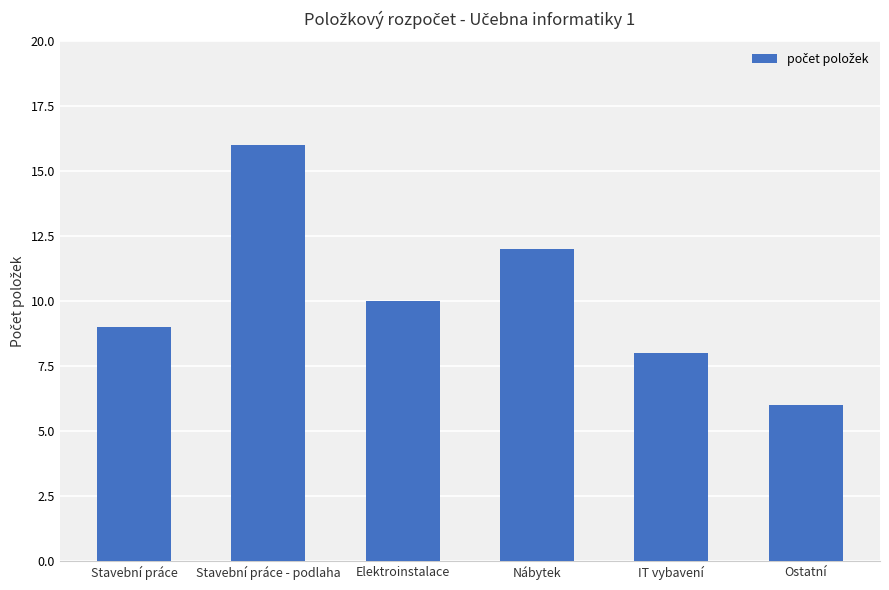

Read the value at Nábytek, to the nearest 10.

10